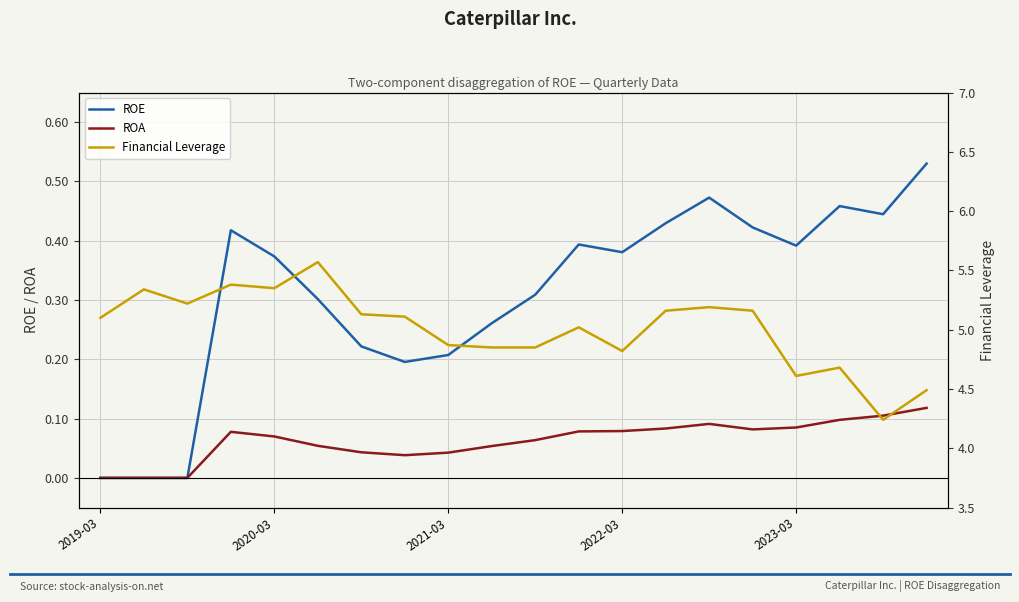

What are all the series names shown in the legend?

ROE, ROA, Financial Leverage